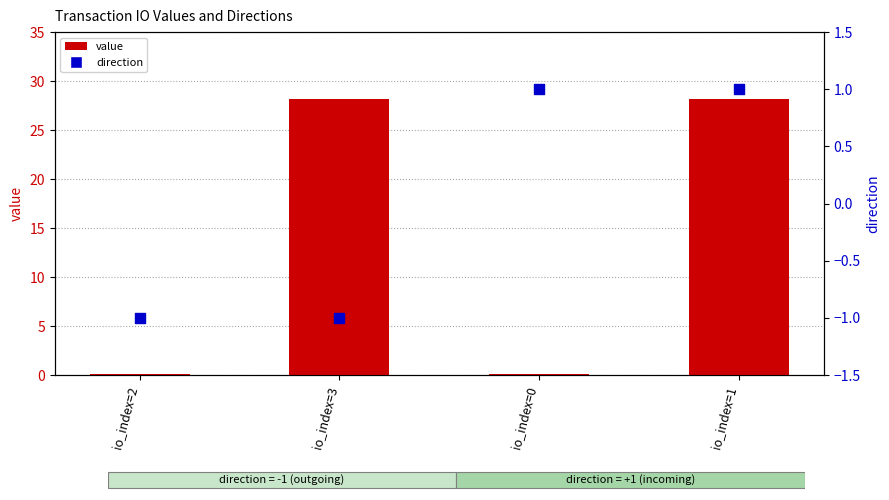

What is the total value across all series at io_index=1?

29.1